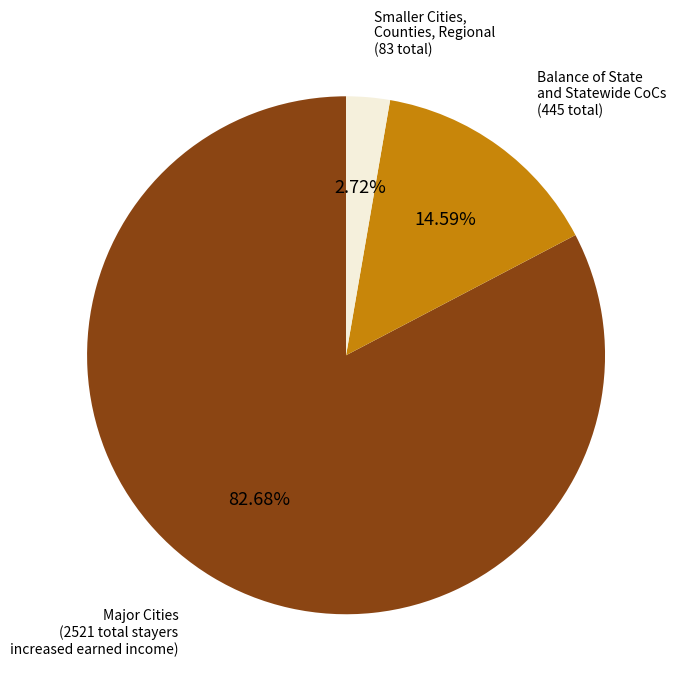

Is there a majority slice in this chart?

Yes